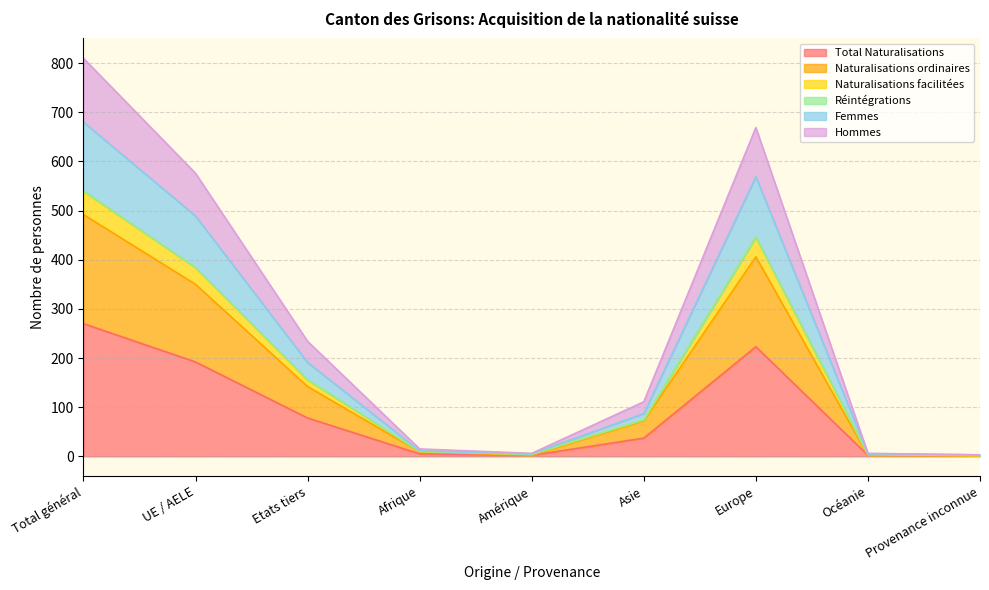

True or false: Total Naturalisations and Naturalisations ordinaires intersect in this chart.

False